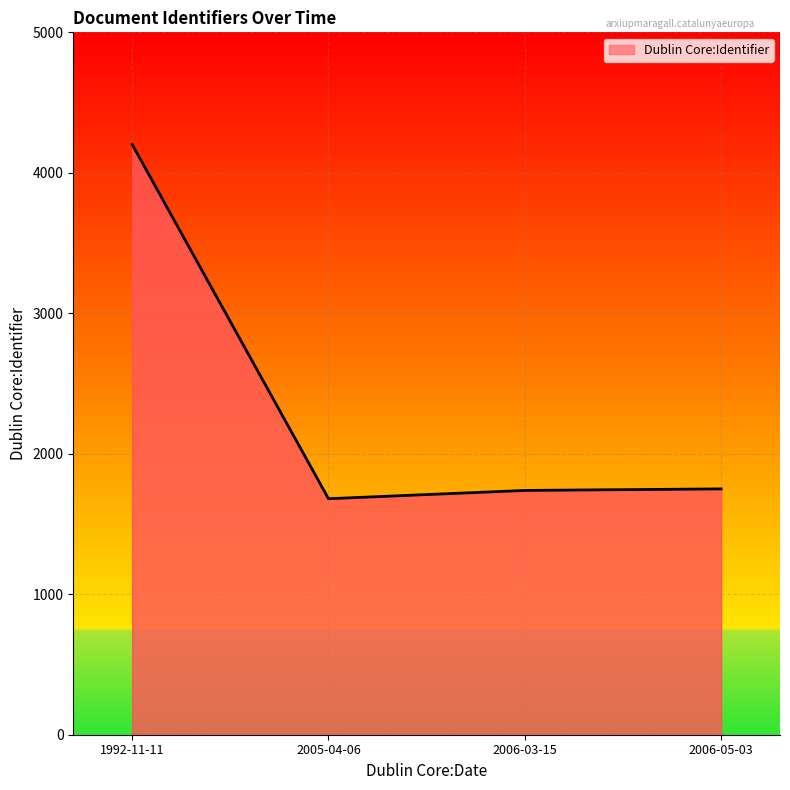

The chart shows a value of 1680 at 2005-04-06. True or false?

True